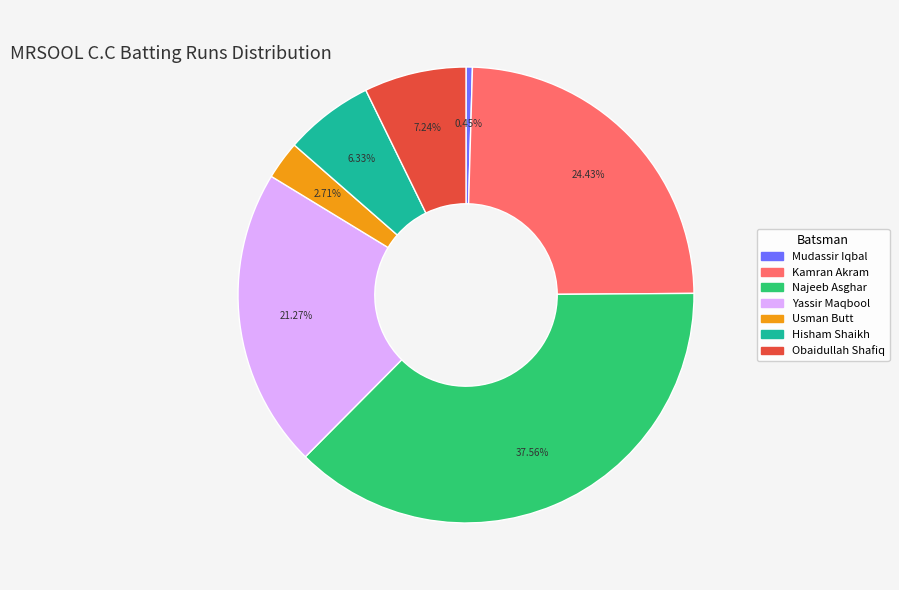

Is there any slice that represents more than half of the pie?

No